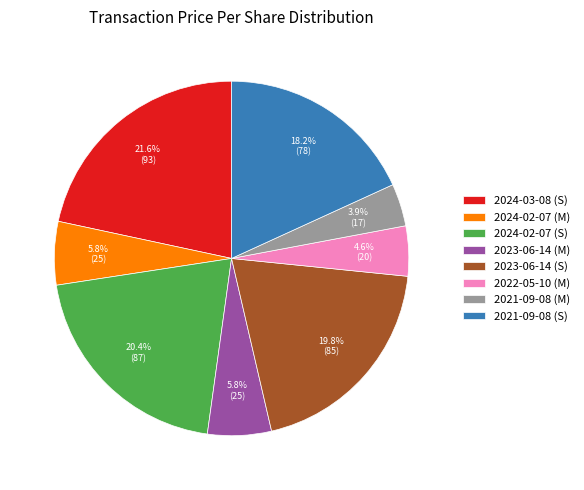

To the nearest percent, what is the difference between the largest and smallest slice percentages?

18%